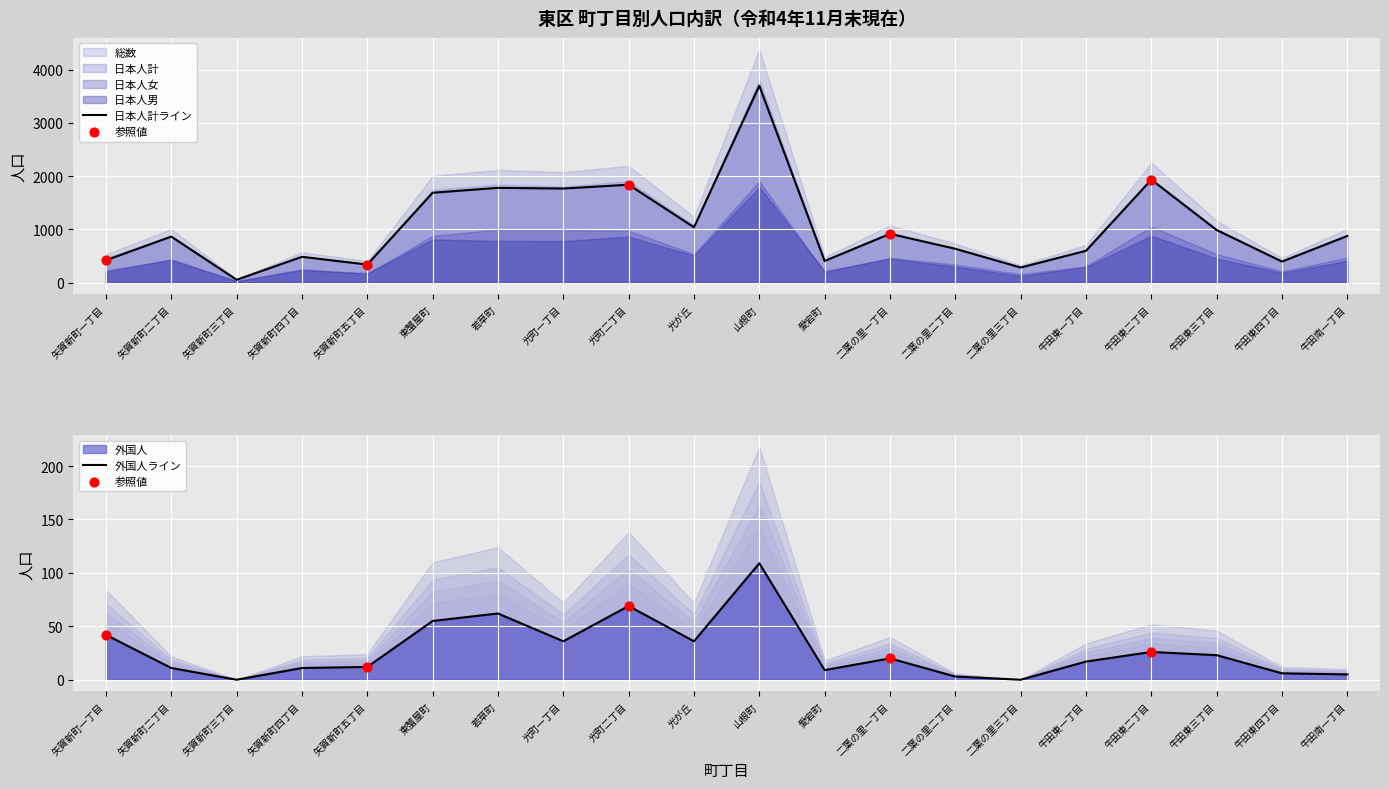

Which series reaches the maximum Y coordinate?

総数